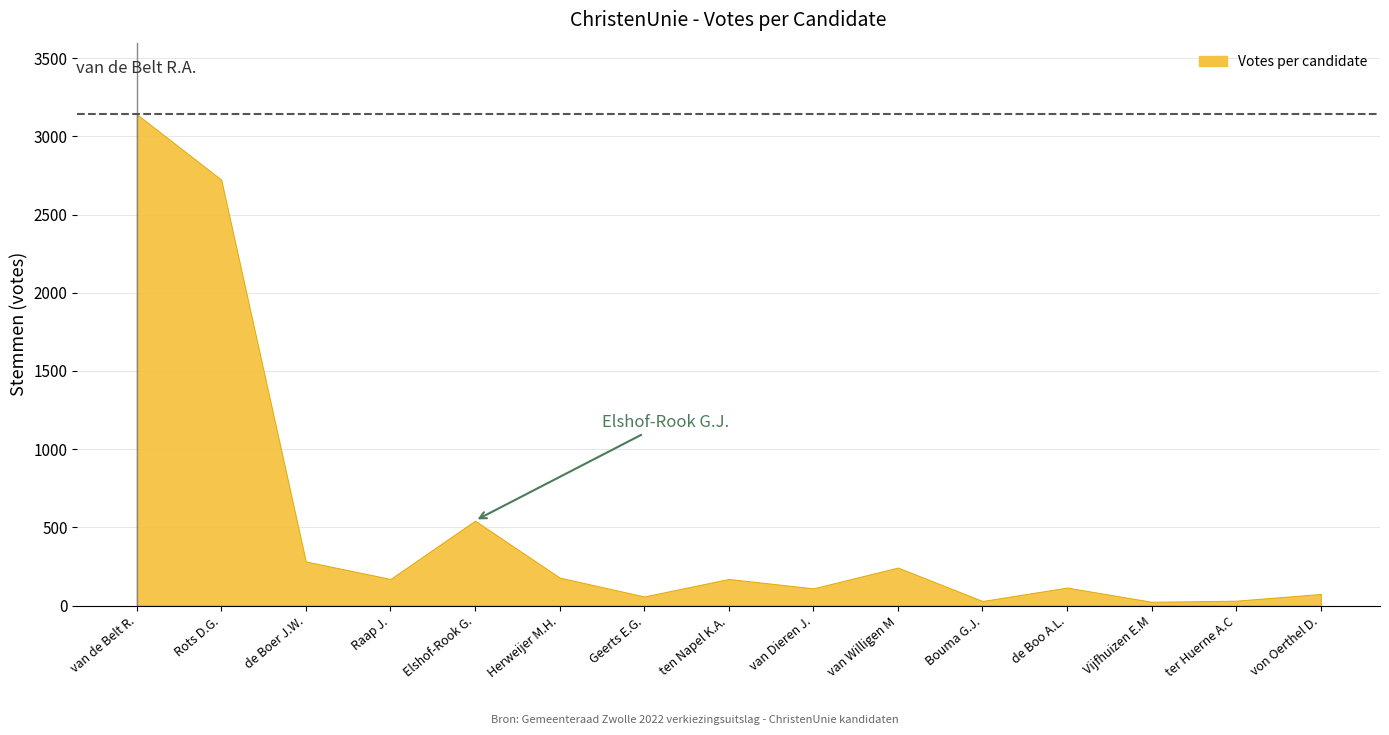

What is the ratio of the value at van Willigen M.W.J. to the value at de Boer J.W.?

0.9